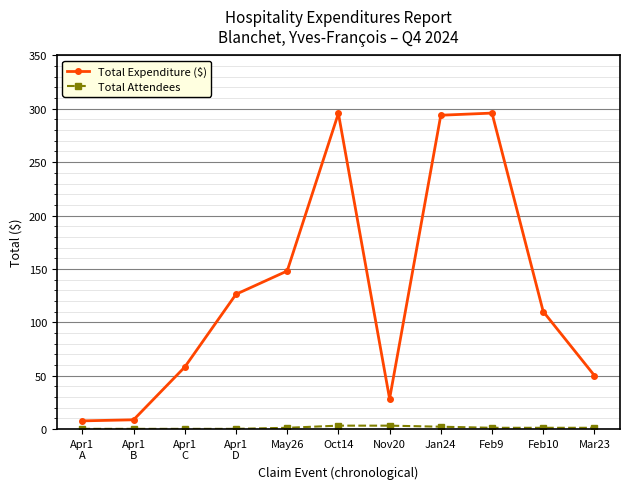

True or false: Total Expenditure ($) has more than 2 interior local peaks.

False